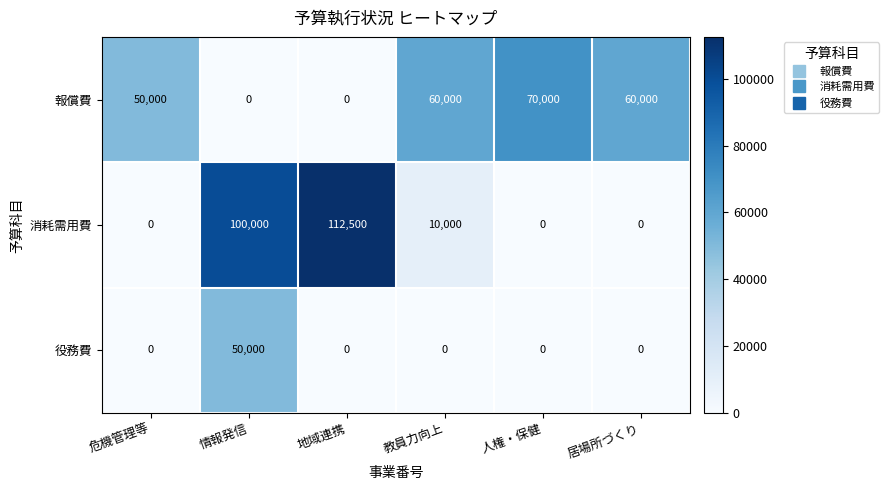

Between 情報発信 and 人権・保健, which series saw the biggest shift?

消耗需用費